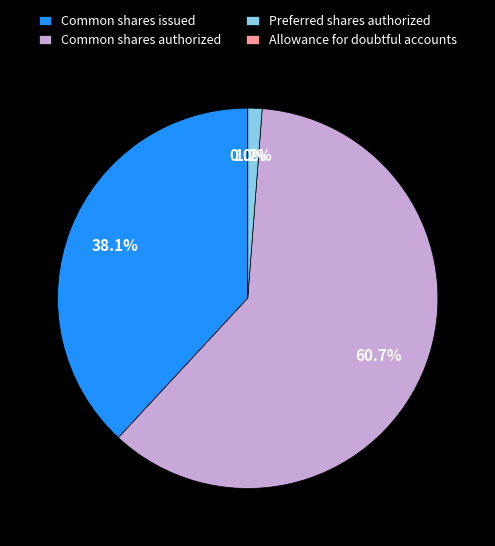

What is the largest slice in the pie chart?

Common shares authorized